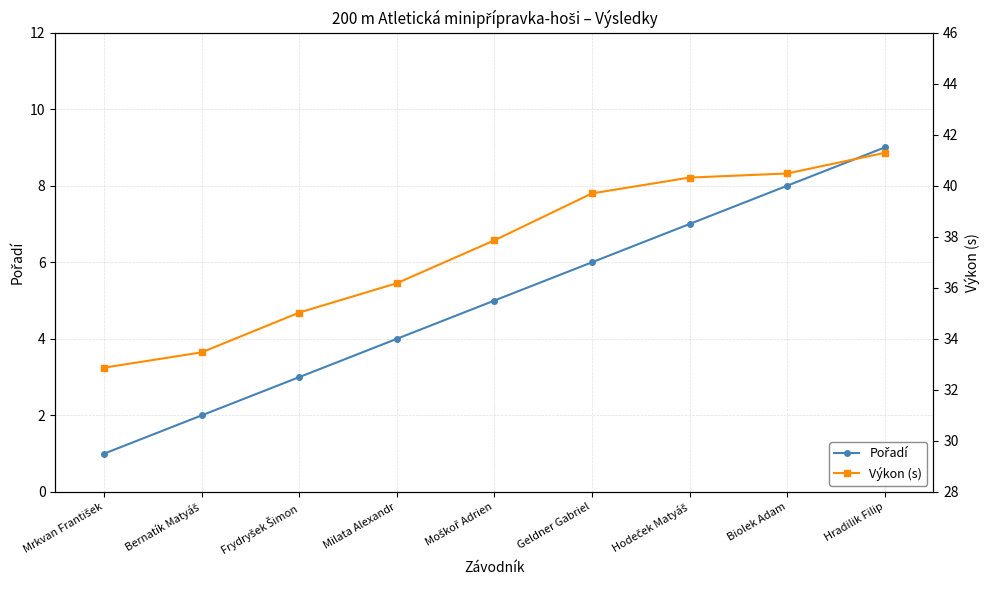

Count the number of categories in the chart.

9